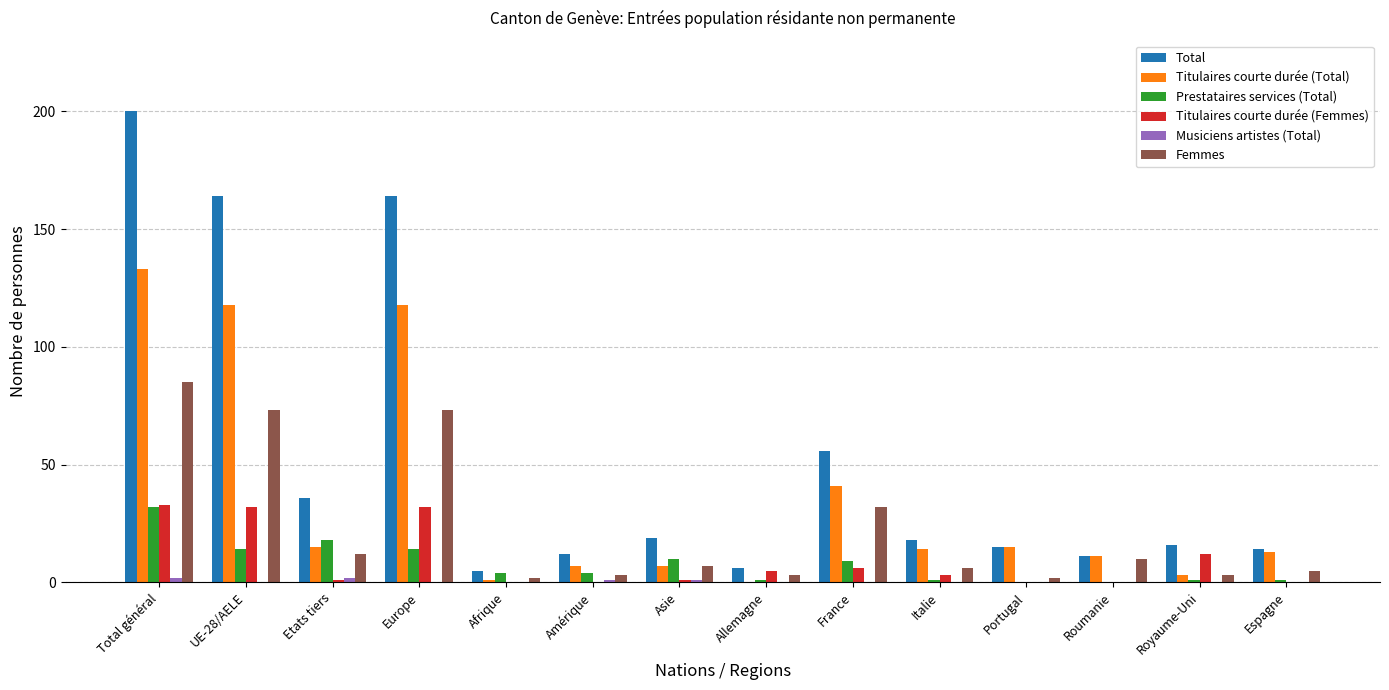

Which series has the largest total across all categories?

Total